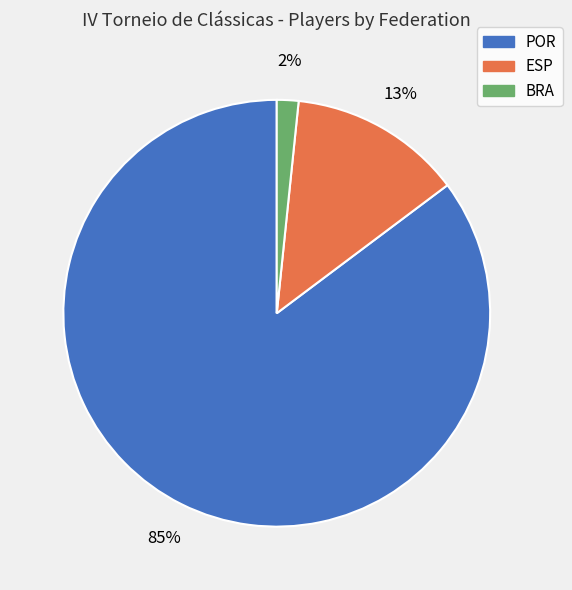

Which category has the biggest portion of the pie?

POR